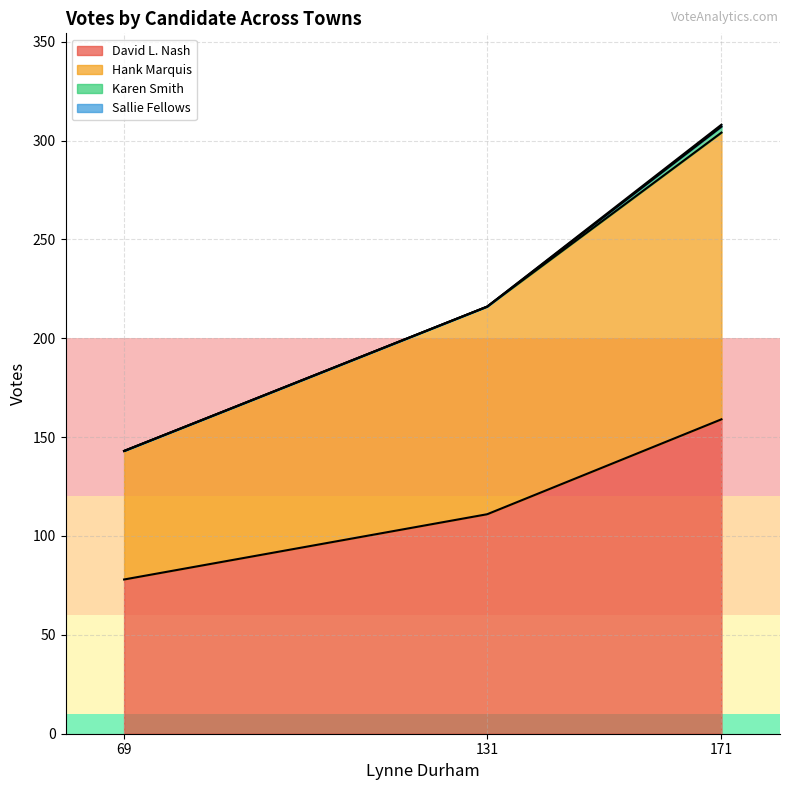

At which category is the sum across all series the highest?

171